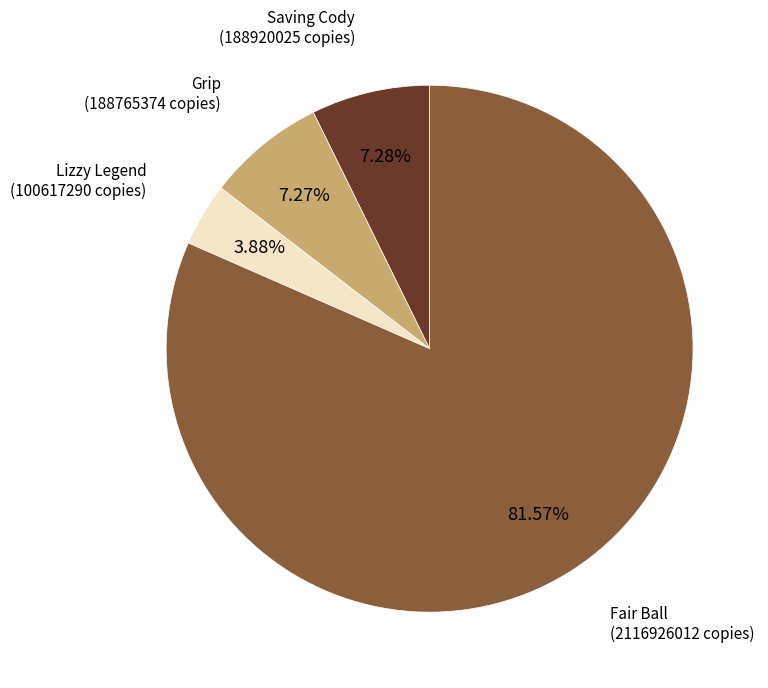

Is Saving Cody the majority of the pie?

No